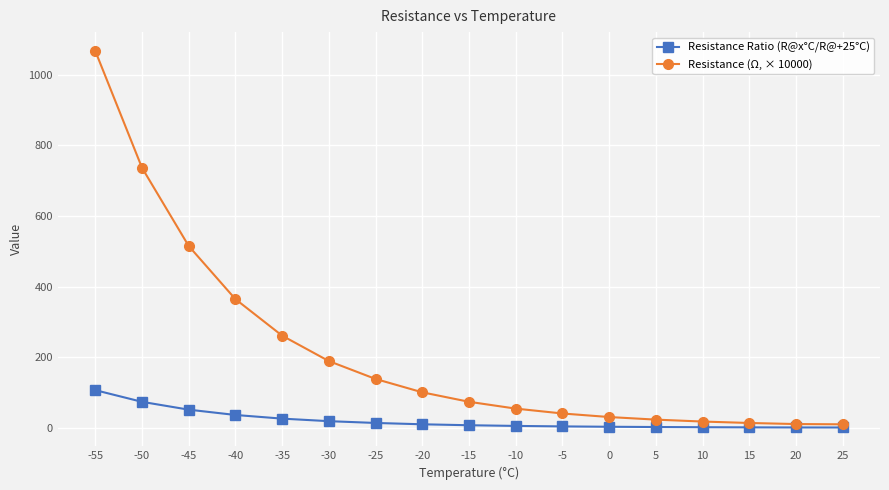

What is the greatest value displayed?

1067.9